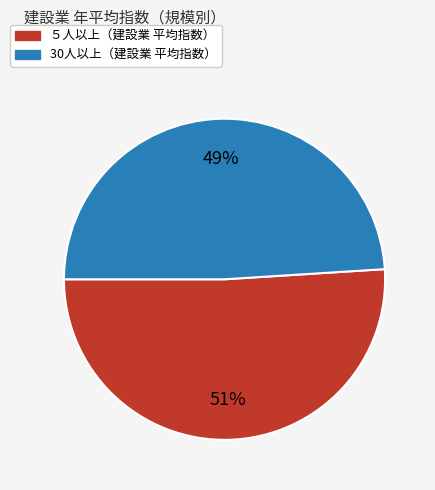

To the nearest percent, what is the difference between the largest and smallest slice percentages?

2%